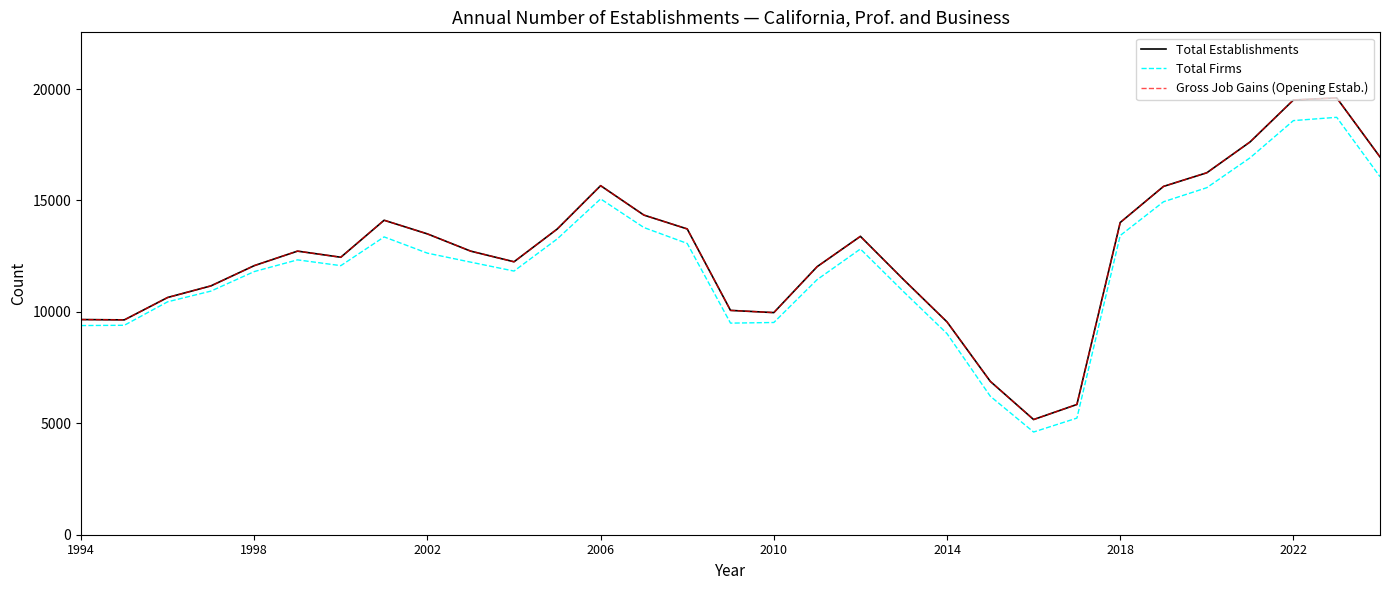

True or false: Total Firms and Gross Job Gains (Opening Estab.) intersect in this chart.

False